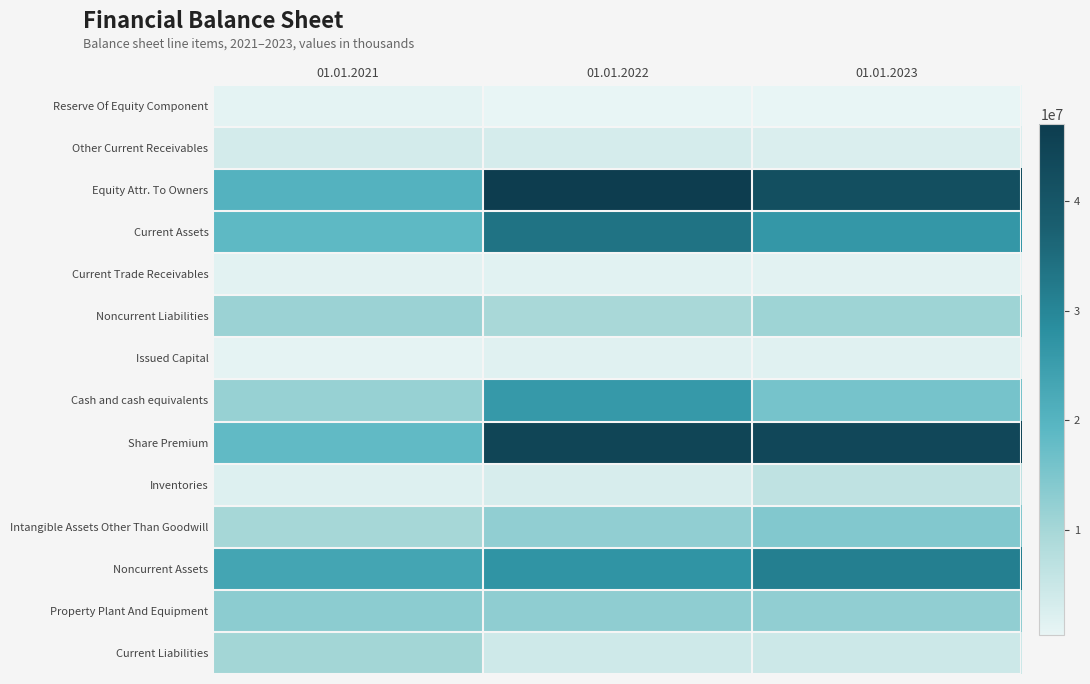

Which series has the largest total across all categories?

Equity Attr. To Owners